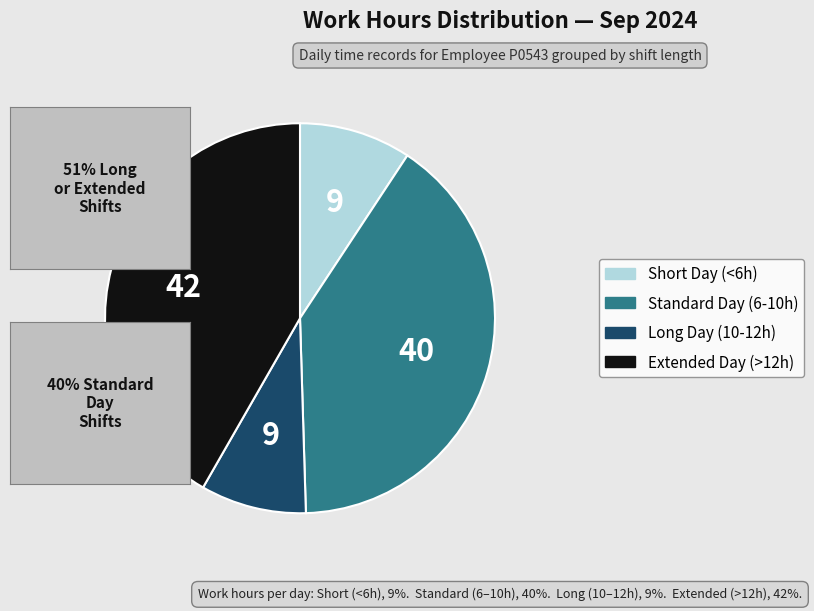

Is the sum of Long Day (10-12h) and Standard Day (6-10h) greater than half?

No